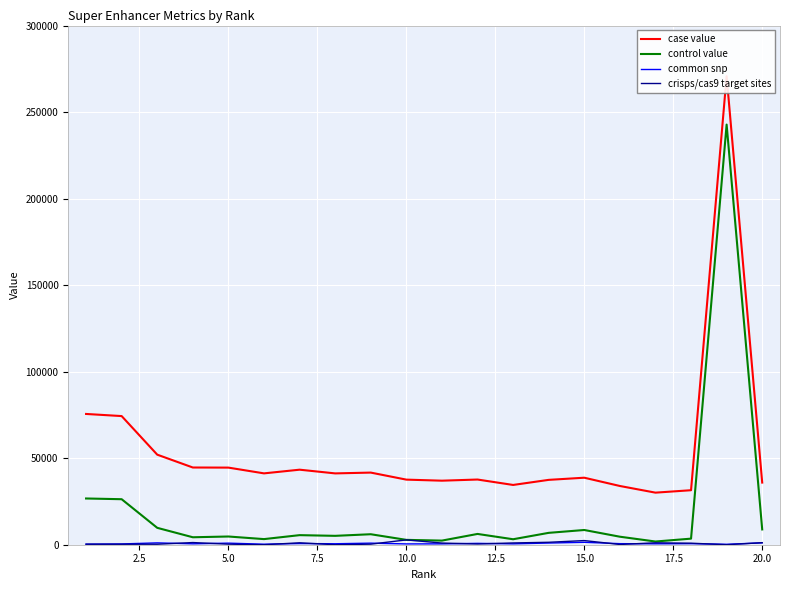

Rank the series by their maximum value, from highest to lowest.

case value, control value, crisps/cas9 target sites, common snp